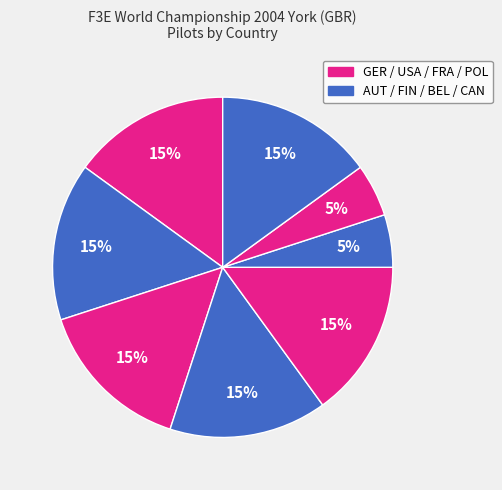

How many slices are in this pie chart?

8